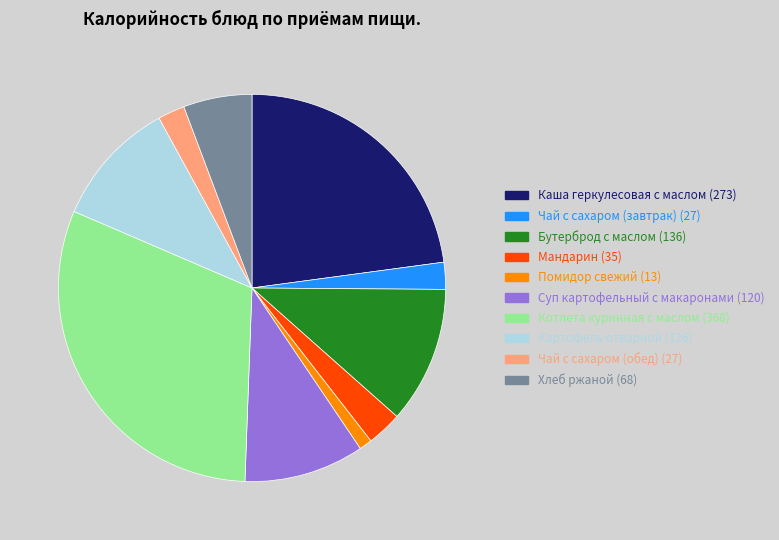

Count the number of slices in the pie.

10